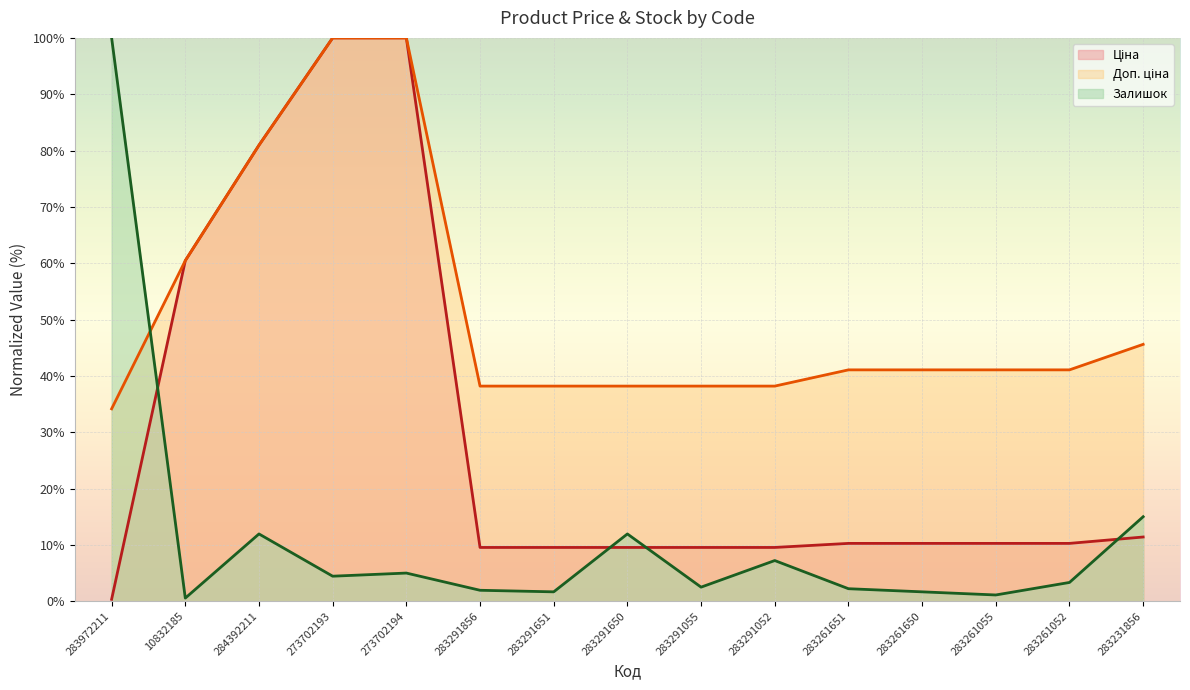

What is the smallest value displayed?

0.3